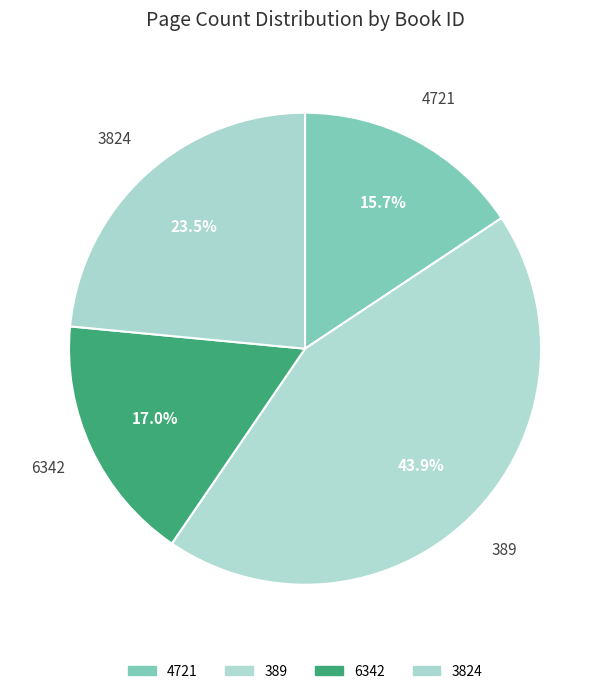

Do 4721 and 3824 together represent more than half of the pie?

No